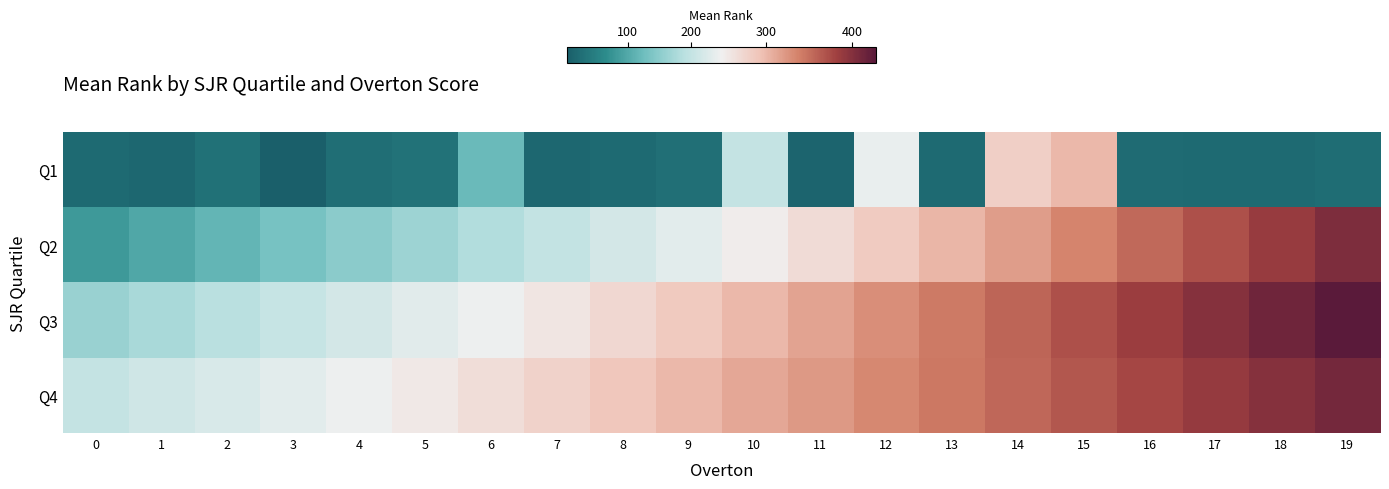

How many categories are shown in the chart?

20